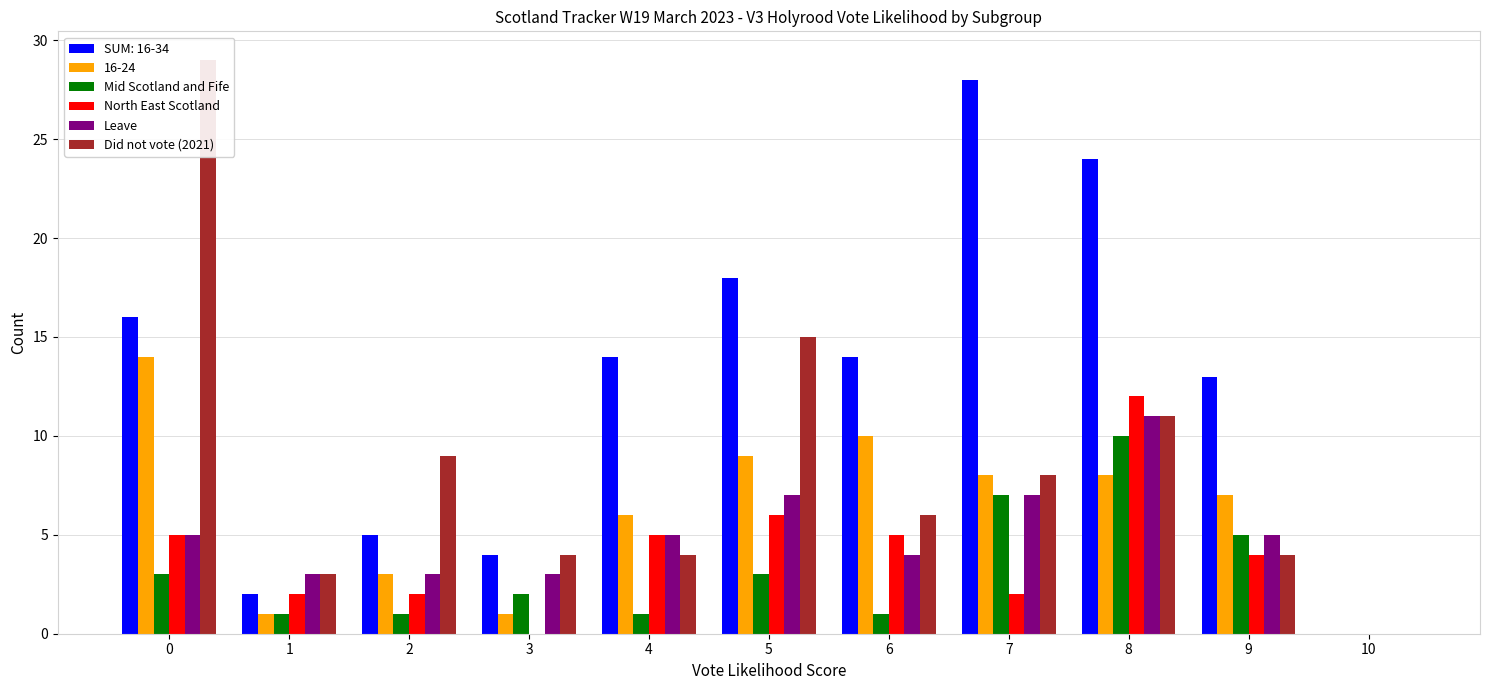

At which label is North East Scotland closest to 6?

5